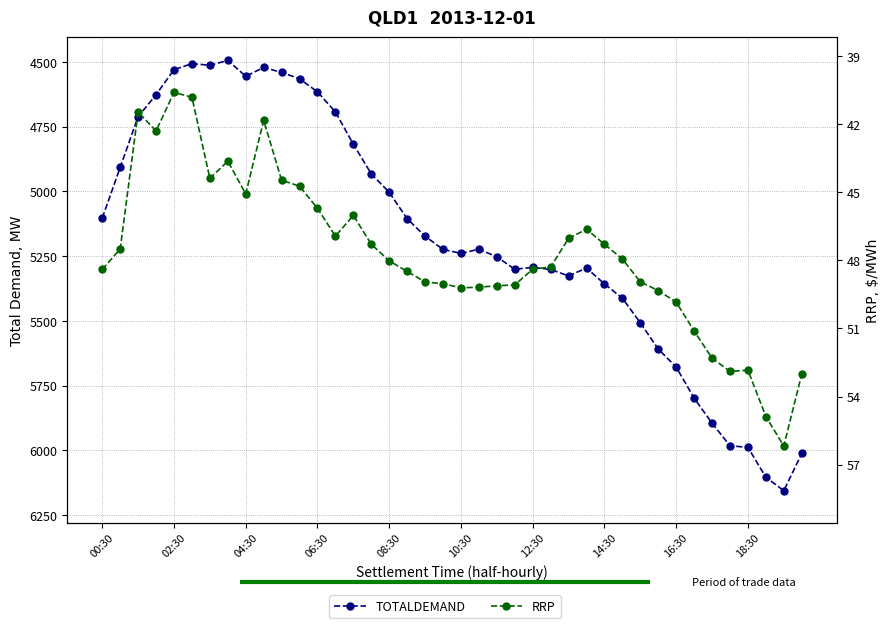

Is it true that RRP equals 44.5 at 10?

True